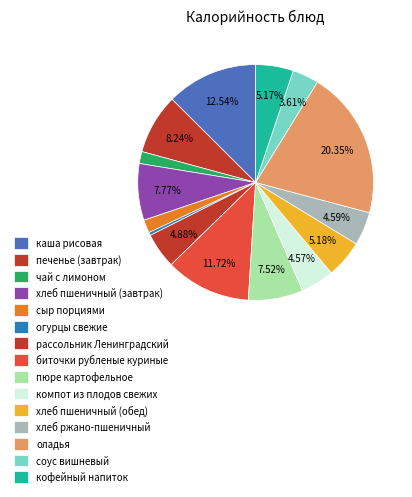

Is компот из плодов свежих the majority of the pie?

No